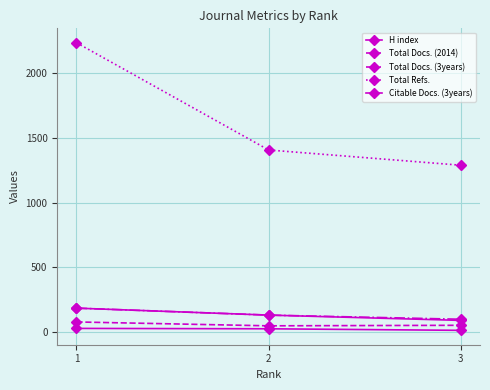

Does the chart have visible grid lines?

Yes